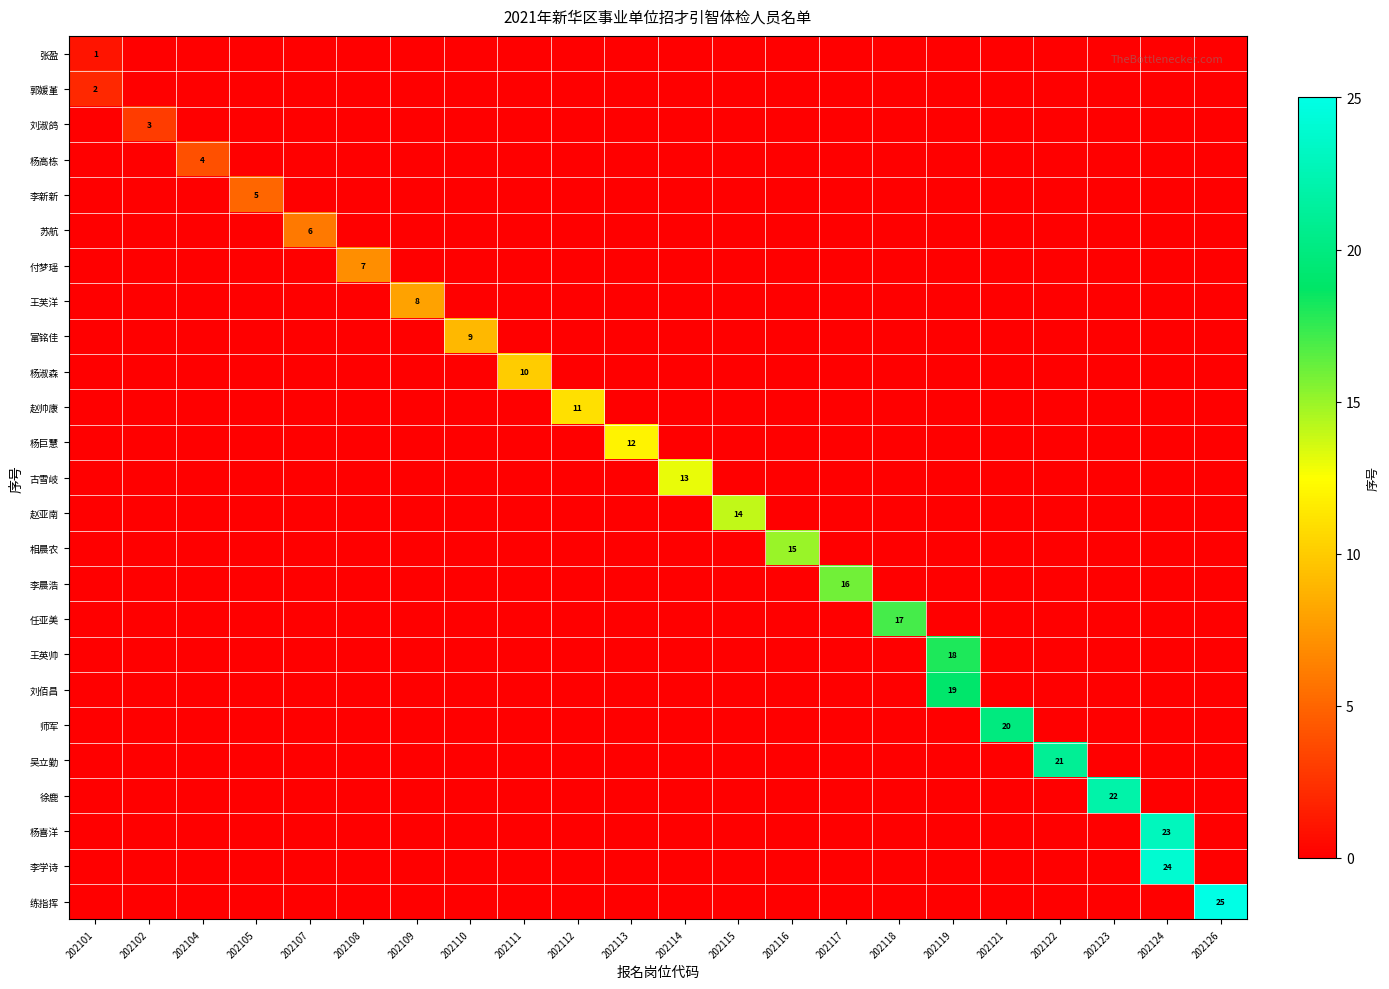

The 徐鹿 series shows 0 at 202105. True or false?

True